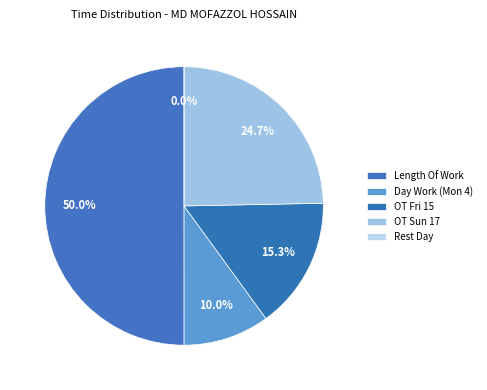

Combined, what portion of the pie is Rest Day and Length Of Work?

50.0%